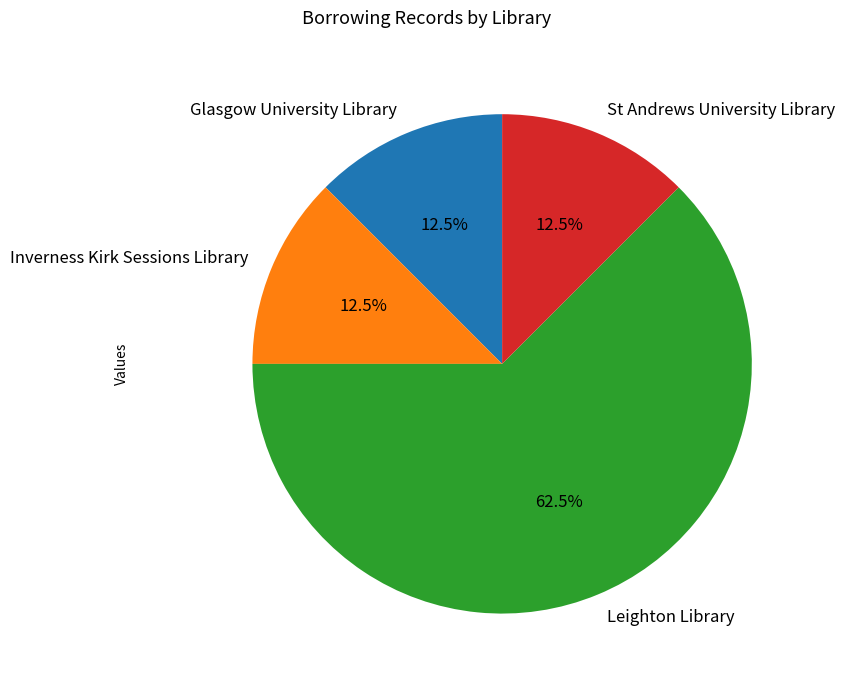

How many slices are in this pie chart?

4